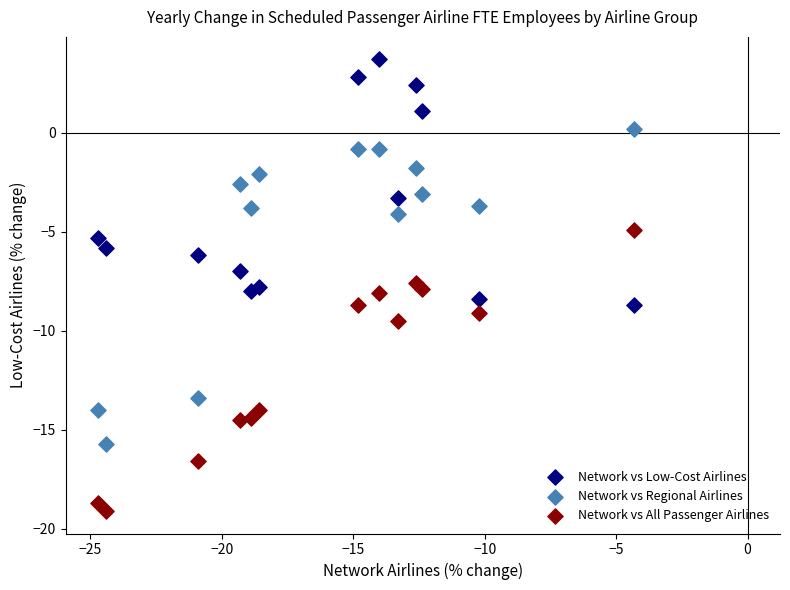

Which series reaches the maximum Y coordinate?

Network vs Low-Cost Airlines